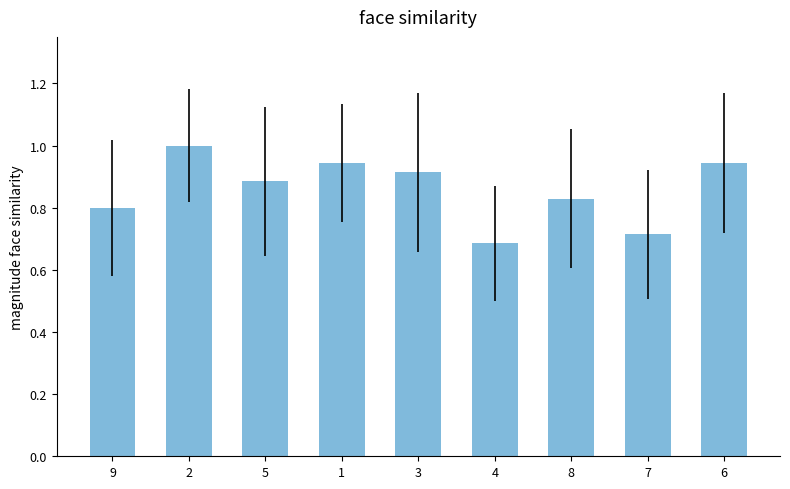

True or false: the data shows 0.3 at 5.

False